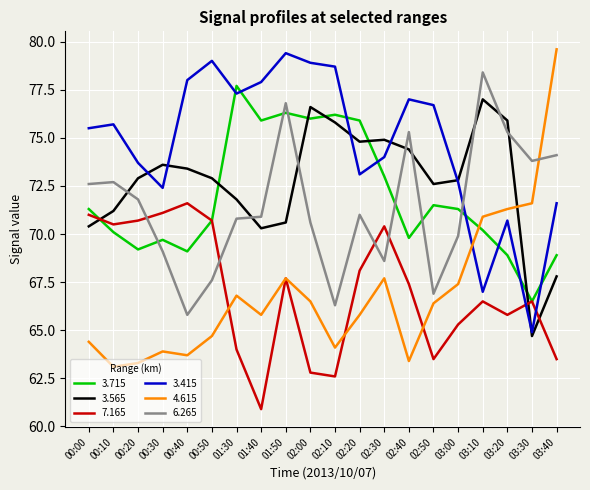

What is the approximate value of 4.615 at 00:50?

64.7